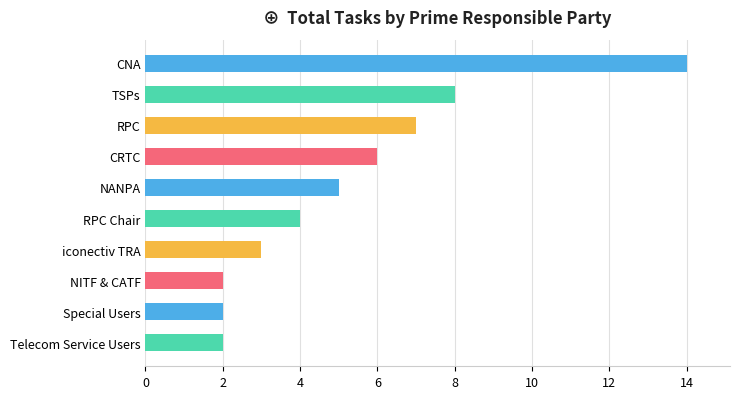

What is the average value?

5